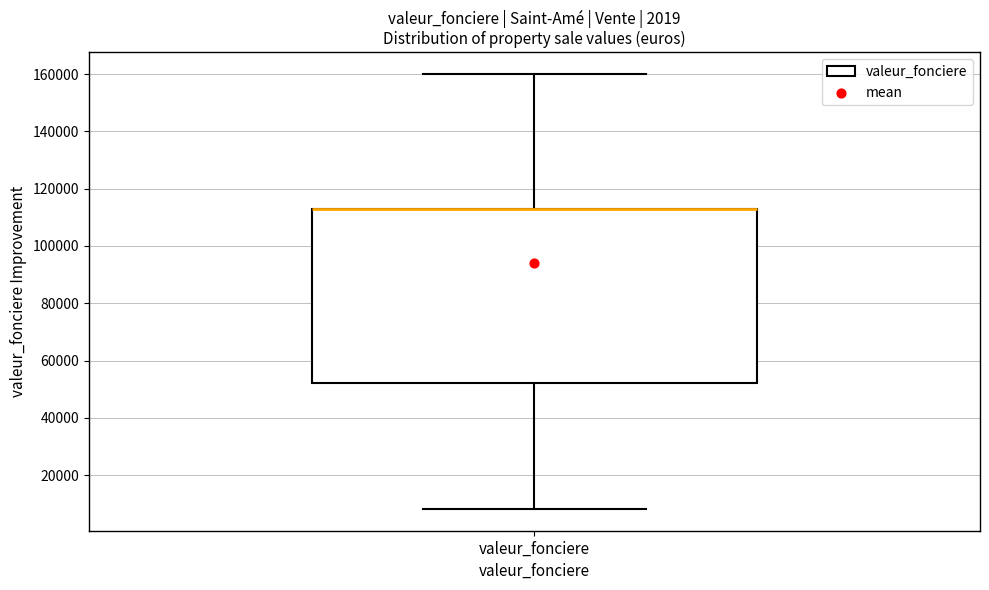

Where does the lower whisker of the box for valeur_fonciere end on the y-axis? The values are not printed on the chart, so give them approximately, as read against the axis.

8000